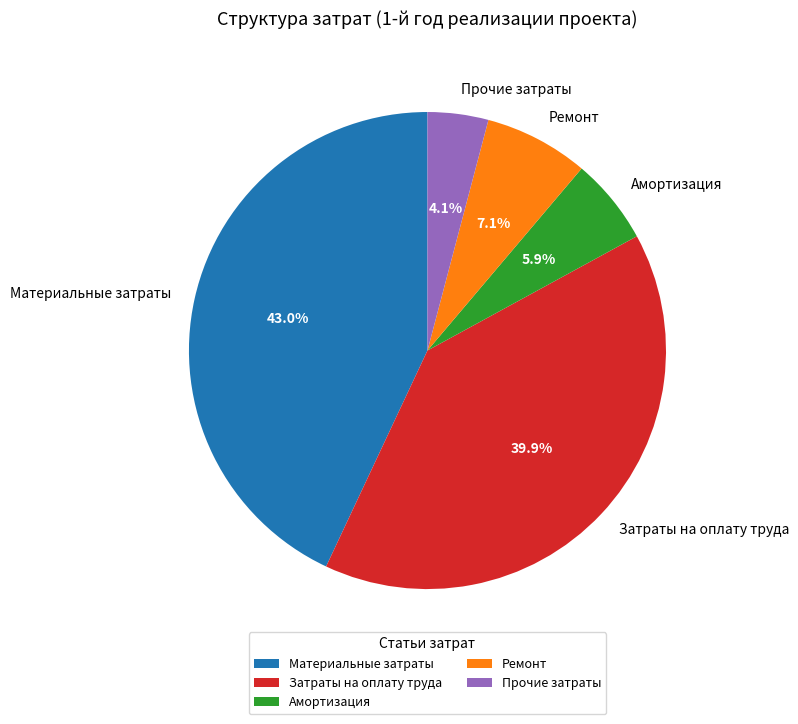

To the nearest percent, what is the average slice percentage?

20%